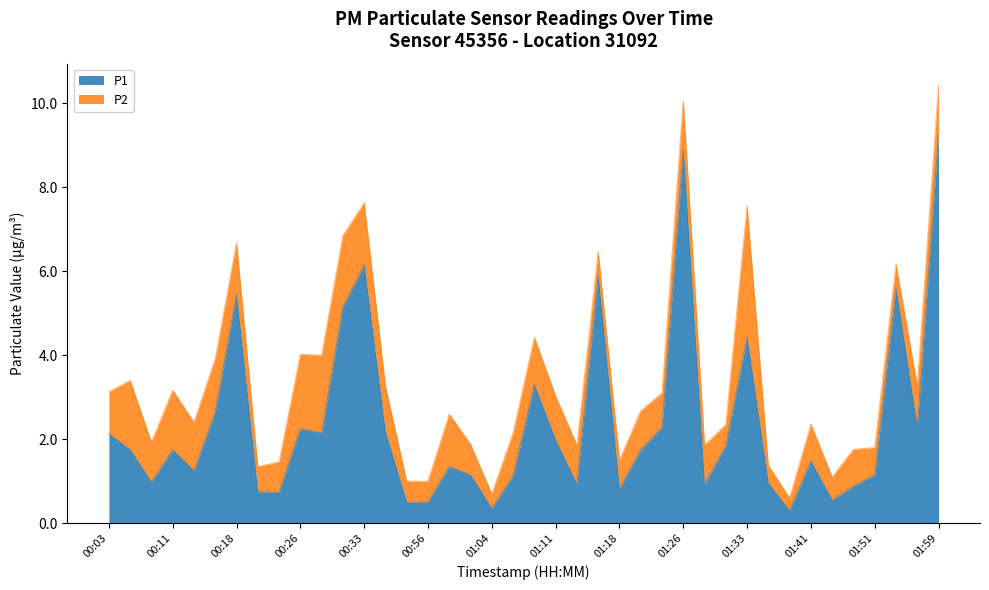

What is the minimum value shown in the chart?

0.3